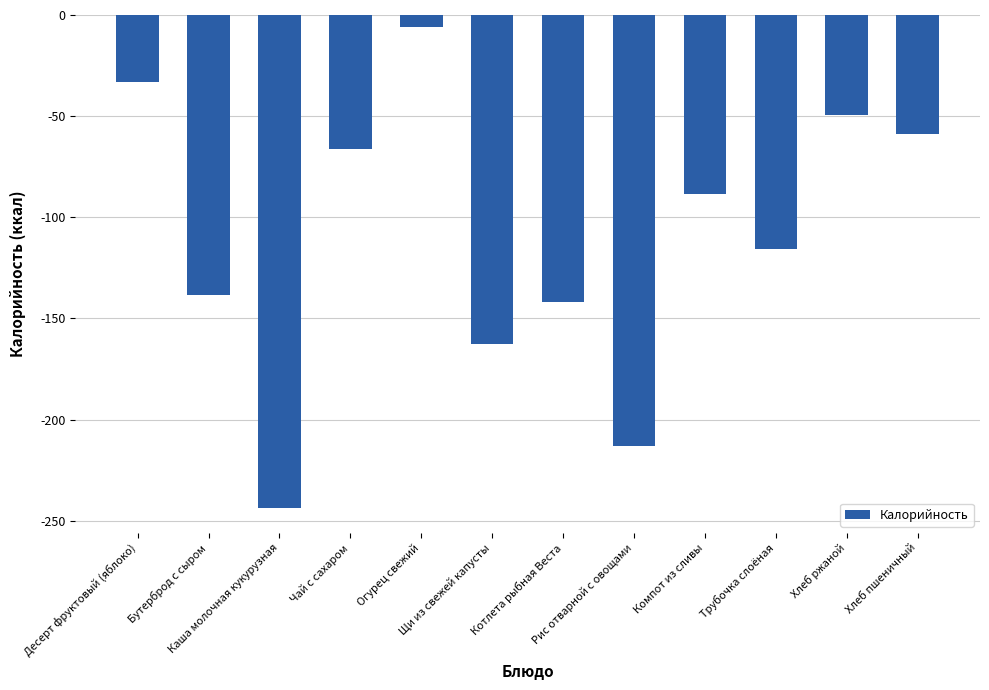

True or false: the data shows -56.1 at Десерт фруктовый (яблоко).

False